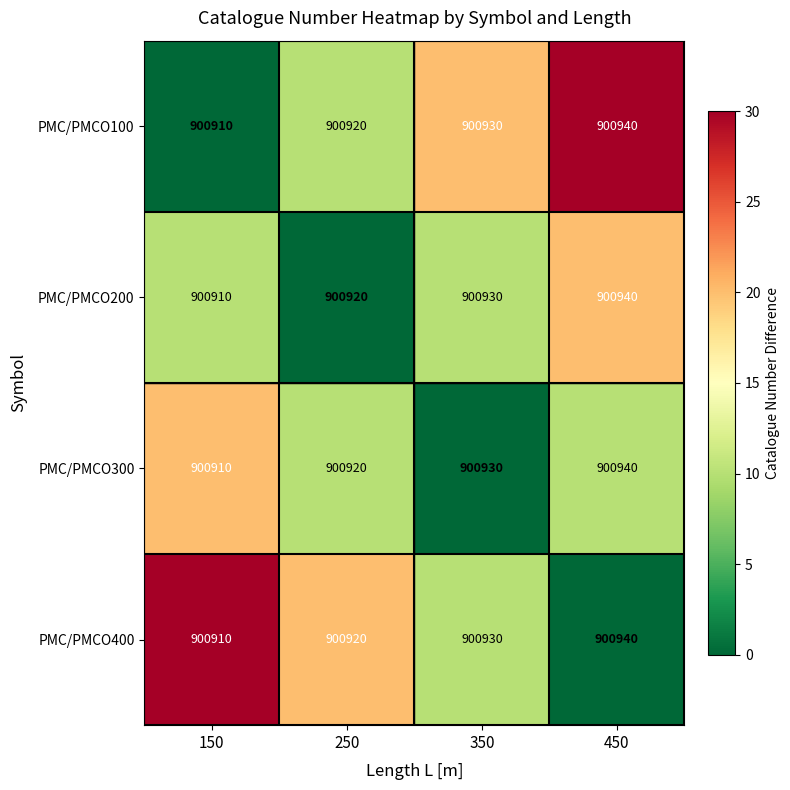

The PMC/PMCO300 series shows 900920 at 250. True or false?

True